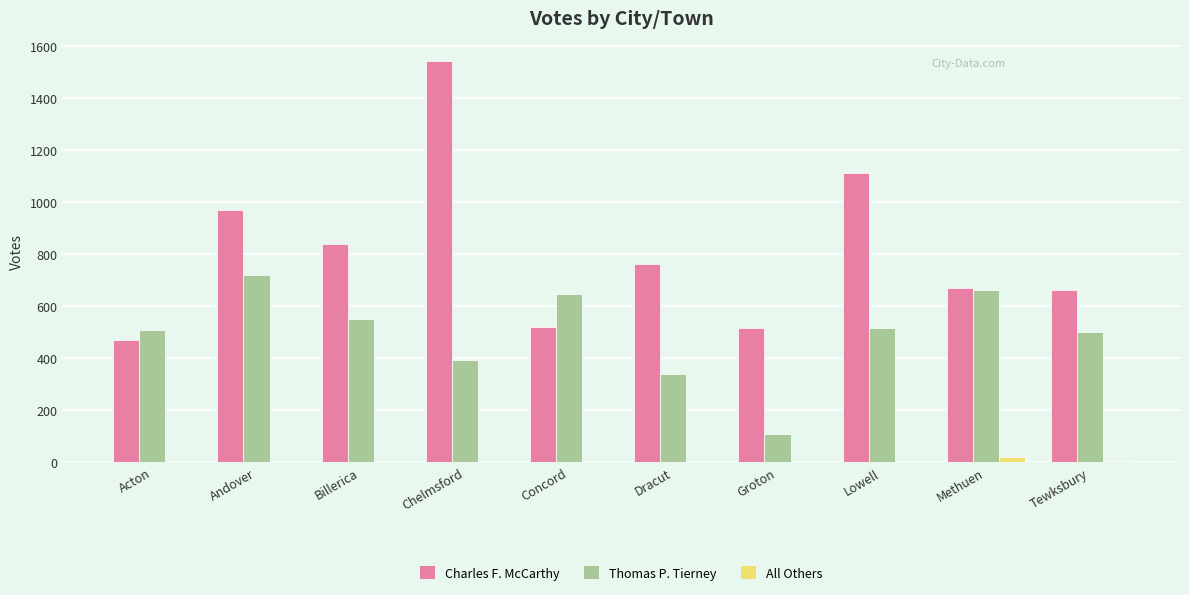

How many series are shown in this chart?

3